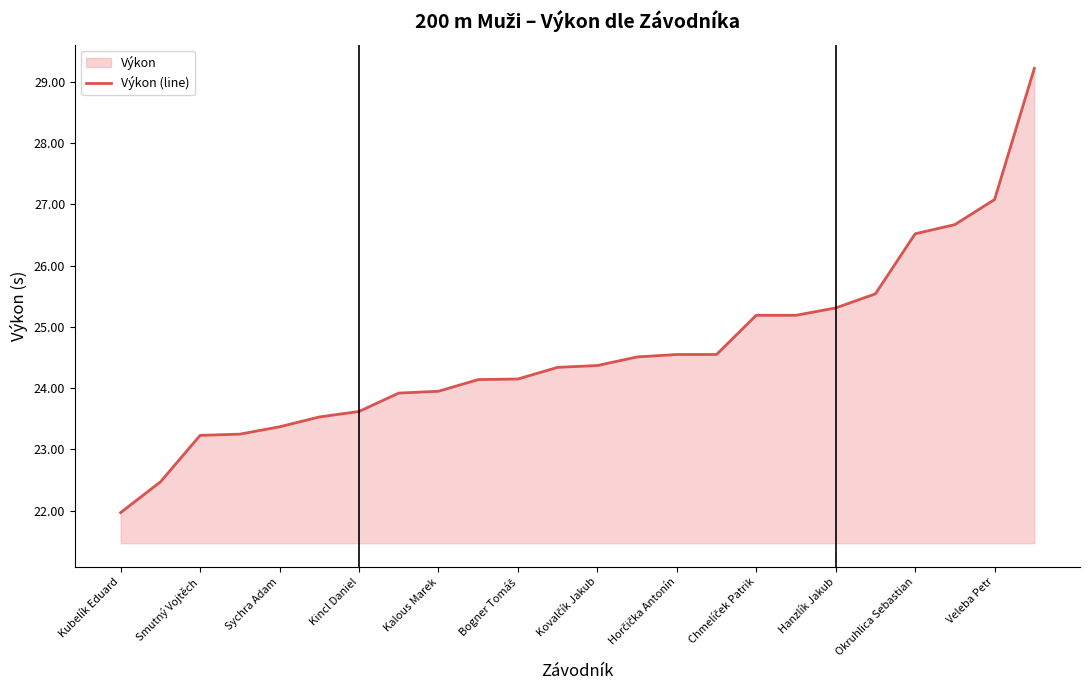

Is it true that the value at Kincl Daniel is 38.6?

False